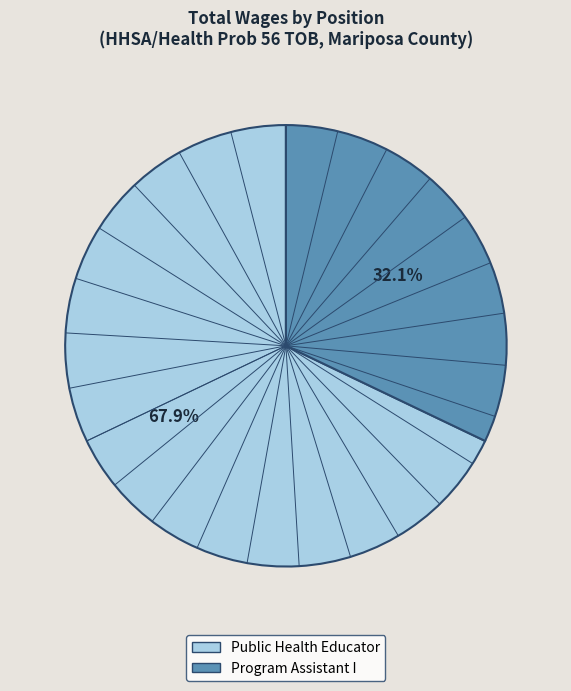

What percentage is the Public Health Educator slice, to the nearest percent?

68%